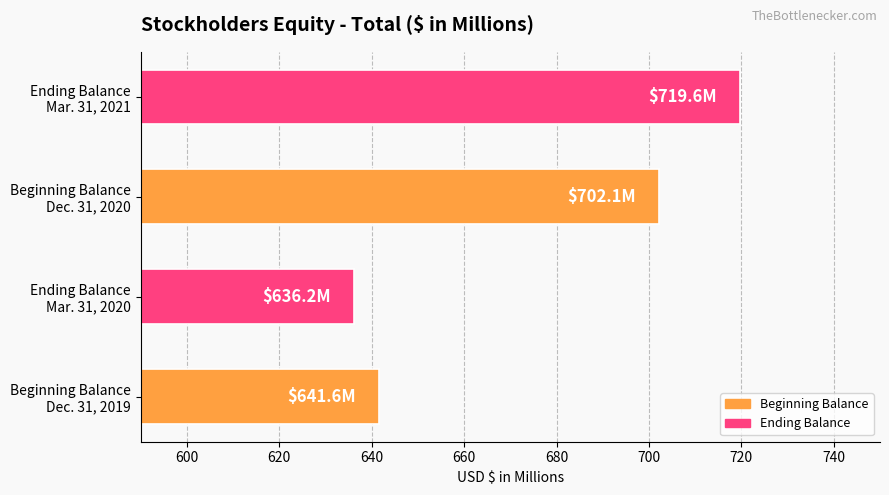

What is the greatest value displayed?

719.6